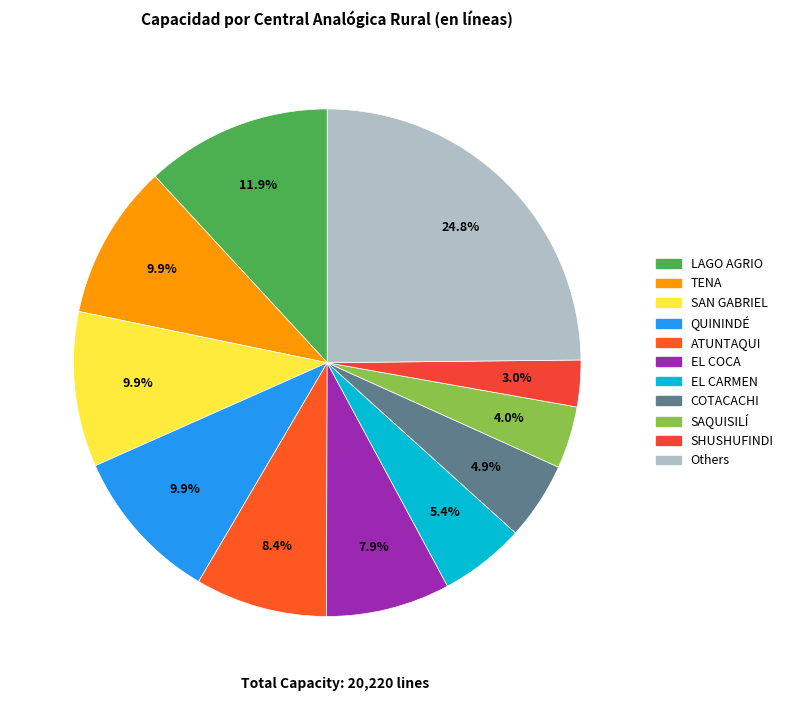

How many slices are in this pie chart?

11